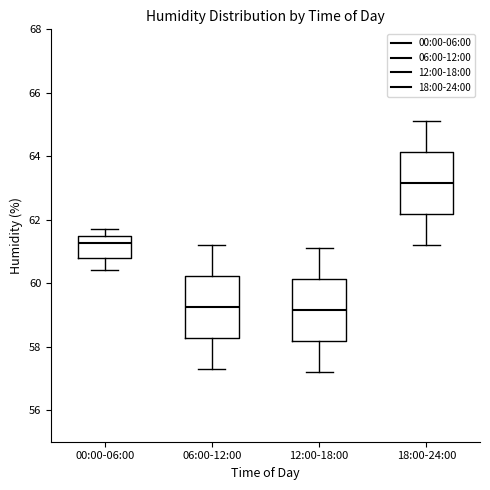

Reading left to right, transcribe this box plot: for each box, give where its median line is, the range the box spans, and where its two whiskers end, as read against the y-axis. The values are not printed on the chart, so give them approximately, as read against the axis.

00:00-06:00: median 61.2, box 60.8 to 61.6, whiskers 60.4 to 61.8
06:00-12:00: median 59.2, box 58.2 to 60.2, whiskers 57.4 to 61.2
12:00-18:00: median 59.2, box 58.2 to 60.2, whiskers 57.2 to 61.2
18:00-24:00: median 63.2, box 62.2 to 64.2, whiskers 61.2 to 65.2